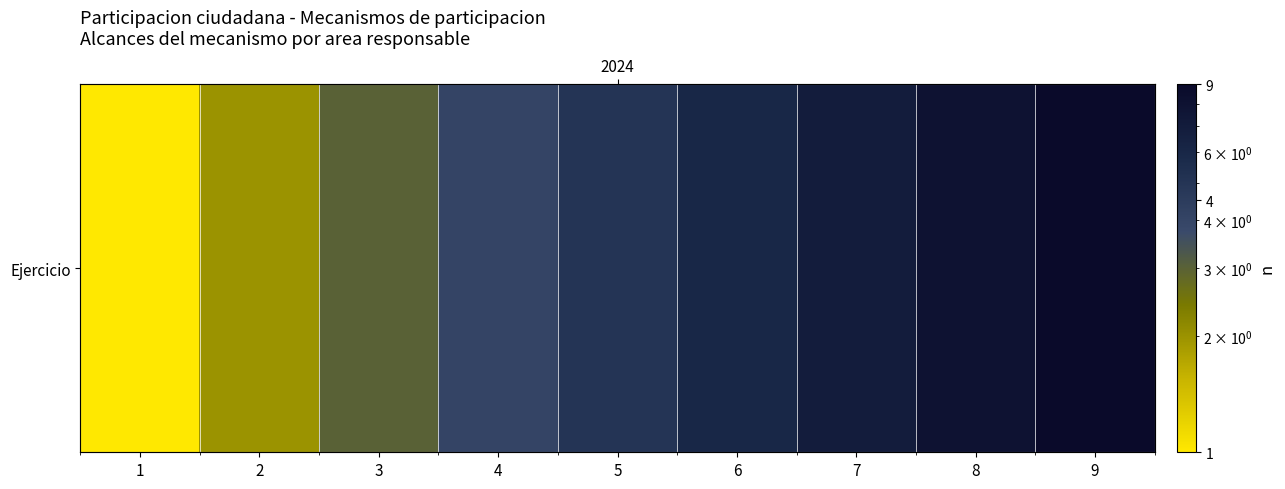

Reading left to right, list all the values displayed in this chart.

1=1	2=2	3=3	4=4	5=5	6=6	7=7	8=8	9=9